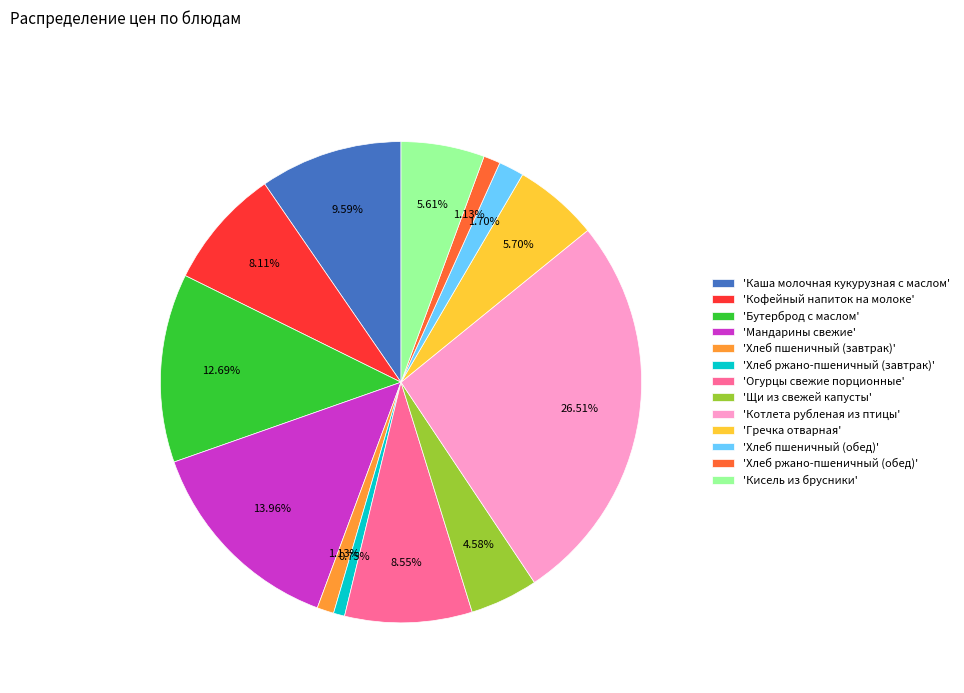

How many segments does this pie chart have?

13